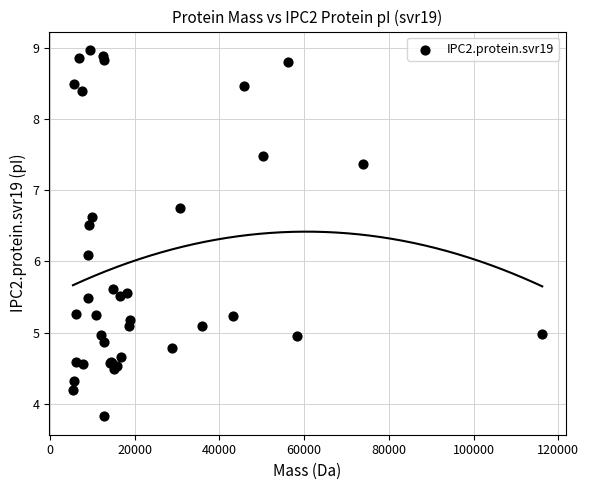

What Y value in the scatter plot is closest to 6?

6.1